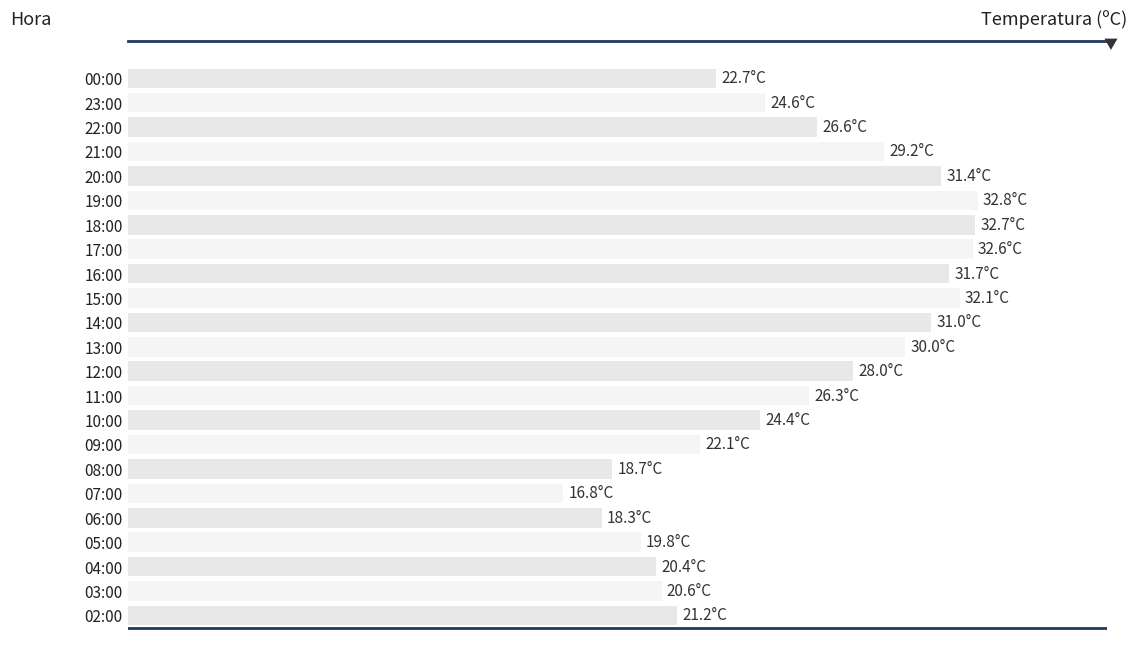

Are the bars horizontal?

Yes